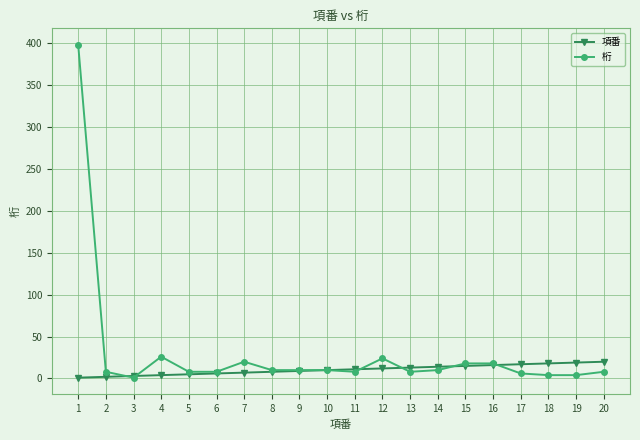

Rank the series by their average value, from highest to lowest.

桁, 項番